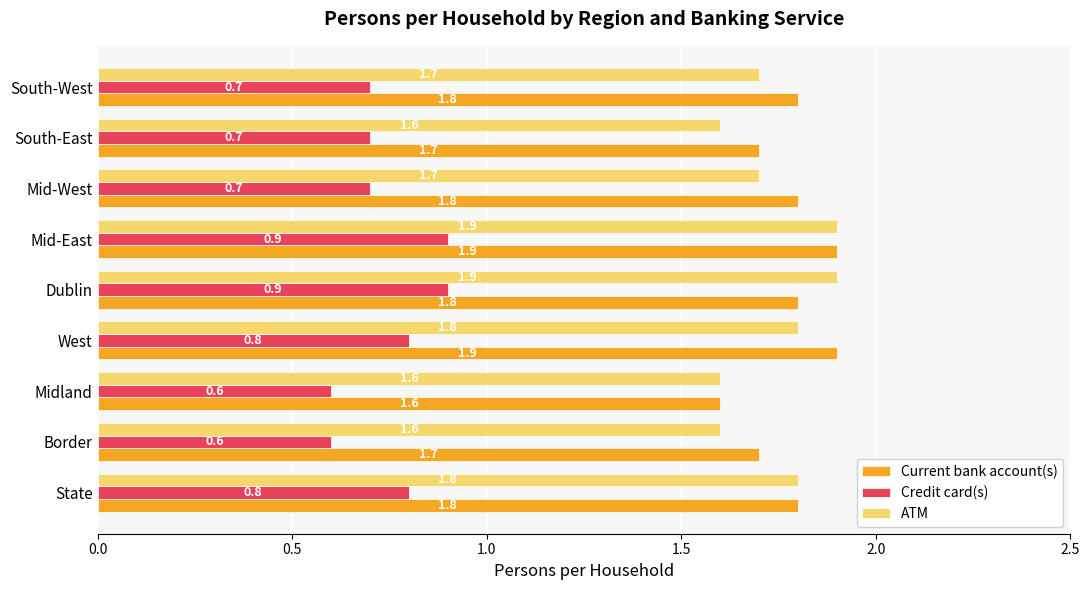

At West, list the series in order from smallest to largest.

Credit card(s), ATM, Current bank account(s)